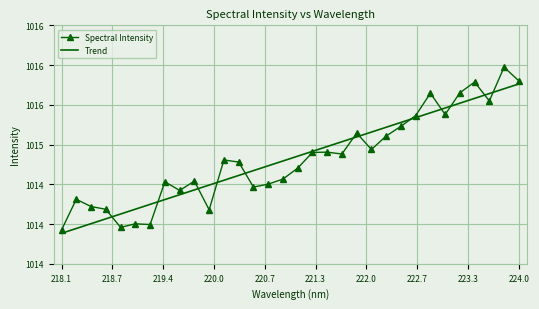

What are all the series names shown in the legend?

Spectral Intensity, Trend